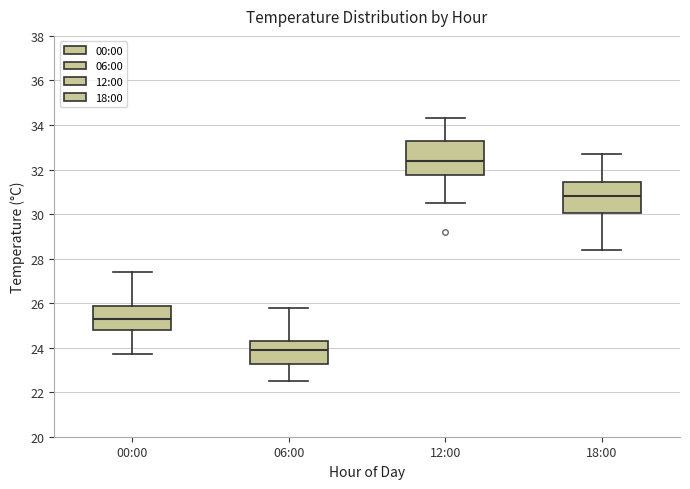

Where does the median line of the box for 12:00 sit on the y-axis? The values are not printed on the chart, so give them approximately, as read against the axis.

32.4